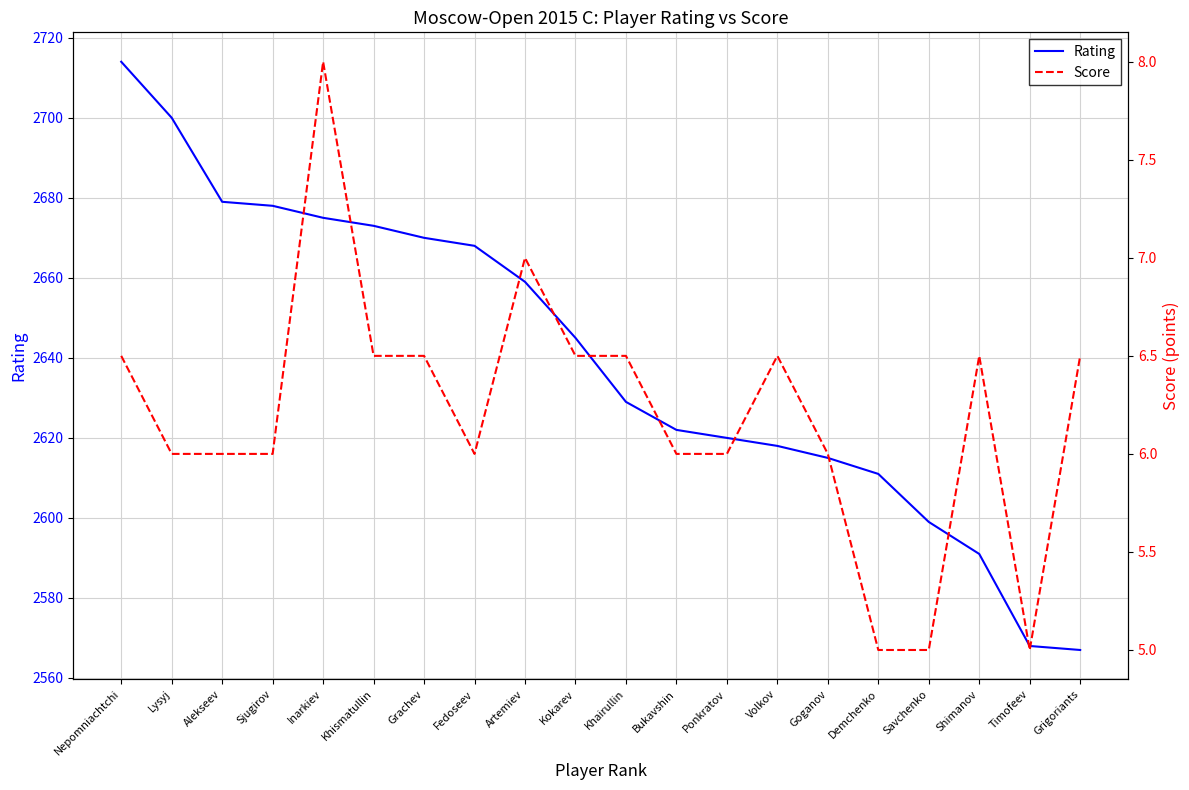

Reading left to right, transcribe all the data shown in this chart.

Rating: 2714.0	2700.0	2679.0	2678.0	2675.0	2673.0	2670.0	2668.0	2659.0	2645.0	2629.0	2622.0	2620.0	2618.0	2615.0	2611.0	2599.0	2591.0	2568.0	2567.0
Score: 6.5	6.0	6.0	6.0	8.0	6.5	6.5	6.0	7.0	6.5	6.5	6.0	6.0	6.5	6.0	5.0	5.0	6.5	5.0	6.5